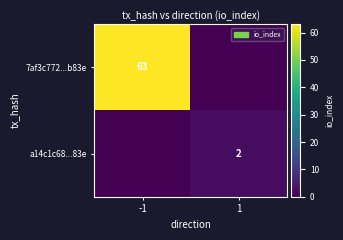

True or false: a14c1c68...83e has a value of 1 at 1.

False